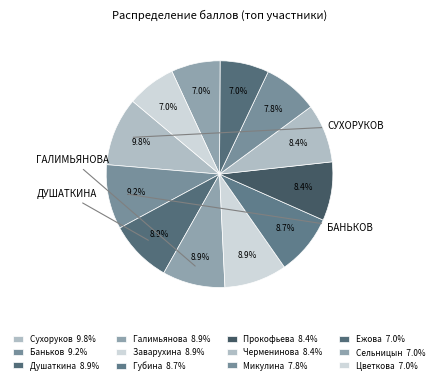

Count the number of slices in the pie.

12